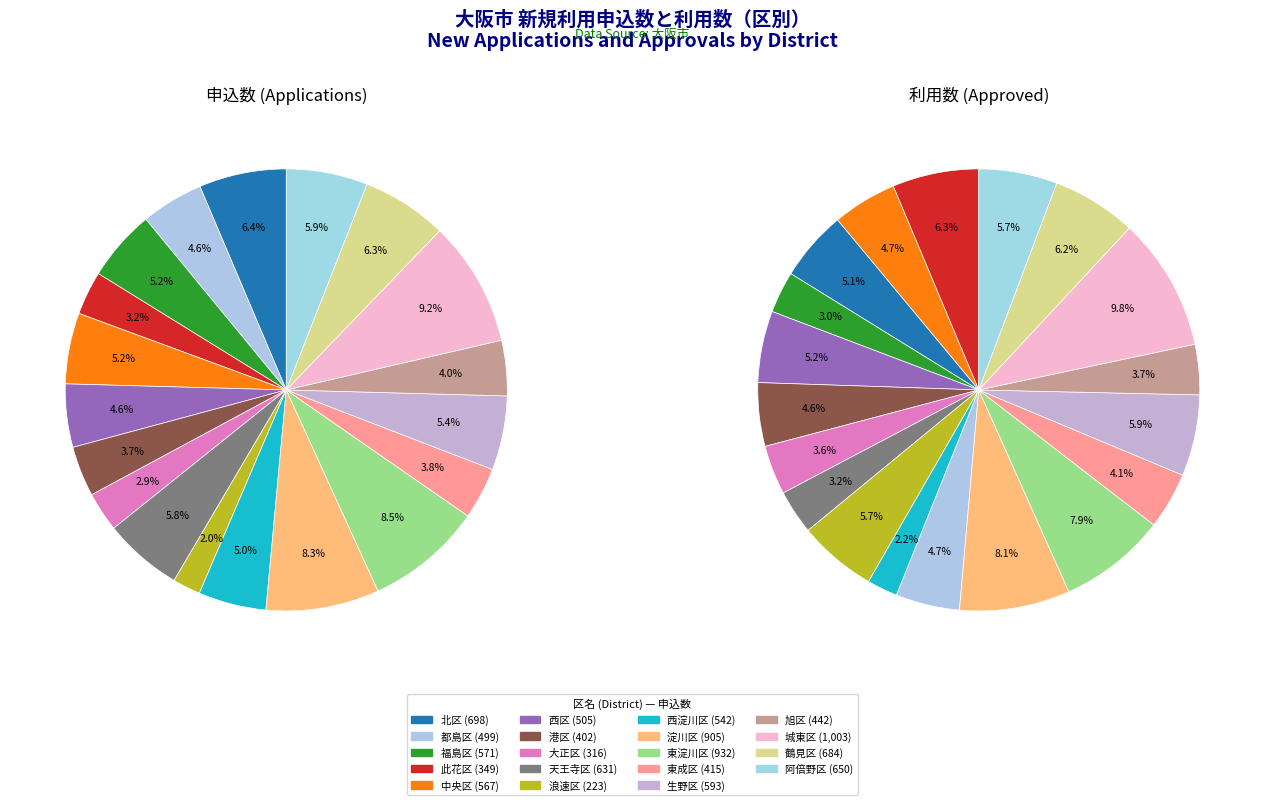

True or false: 8 accounts for 6% of the total.

True